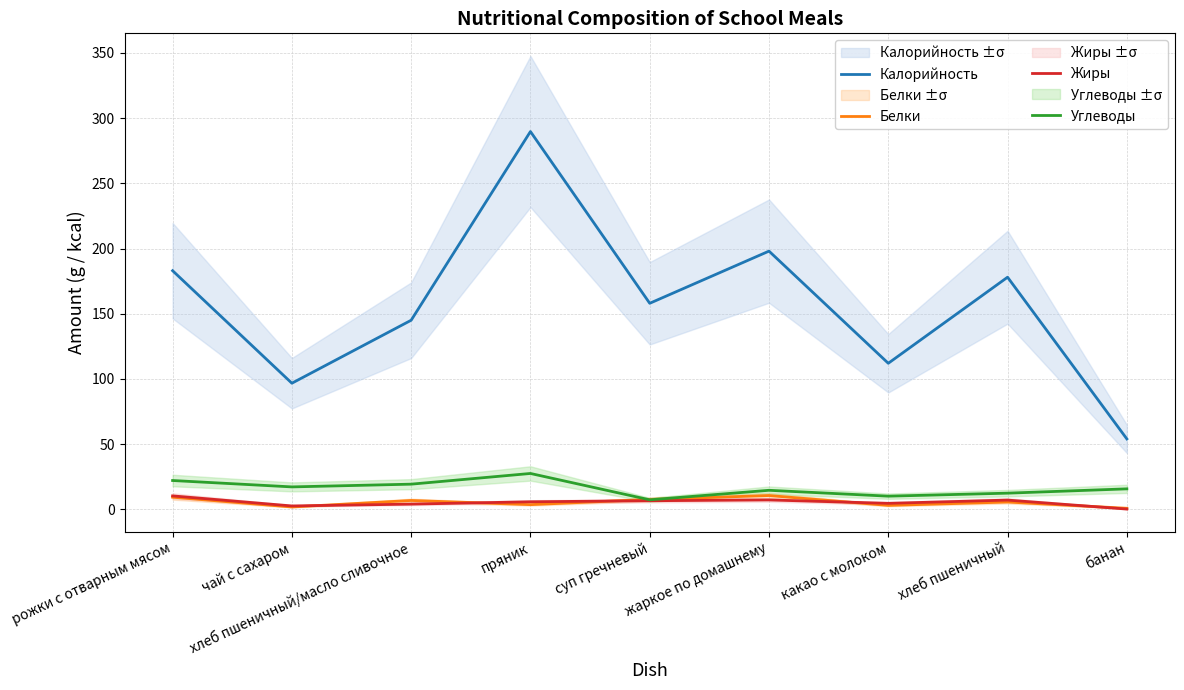

Where is Калорийность nearest to the value 171?

хлеб пшеничный